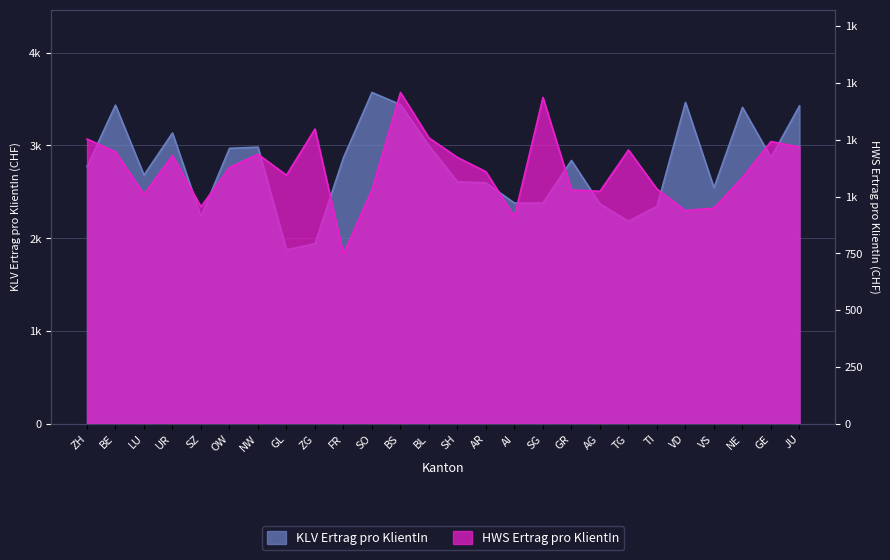

True or false: HWS Ertrag pro KlientIn and KLV Ertrag pro KlientIn intersect in this chart.

False